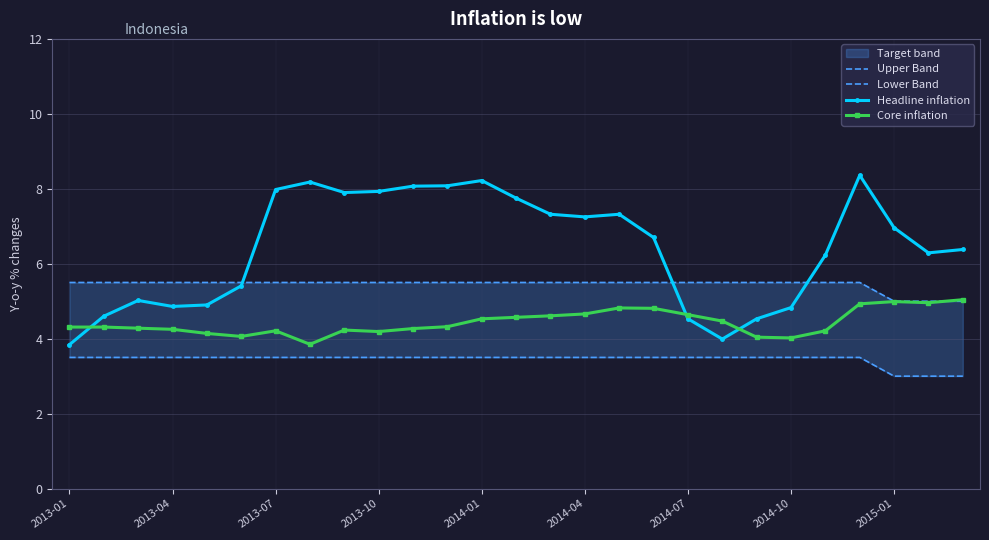

True or false: Headline inflation has more than 1 points higher than both neighbors.

True